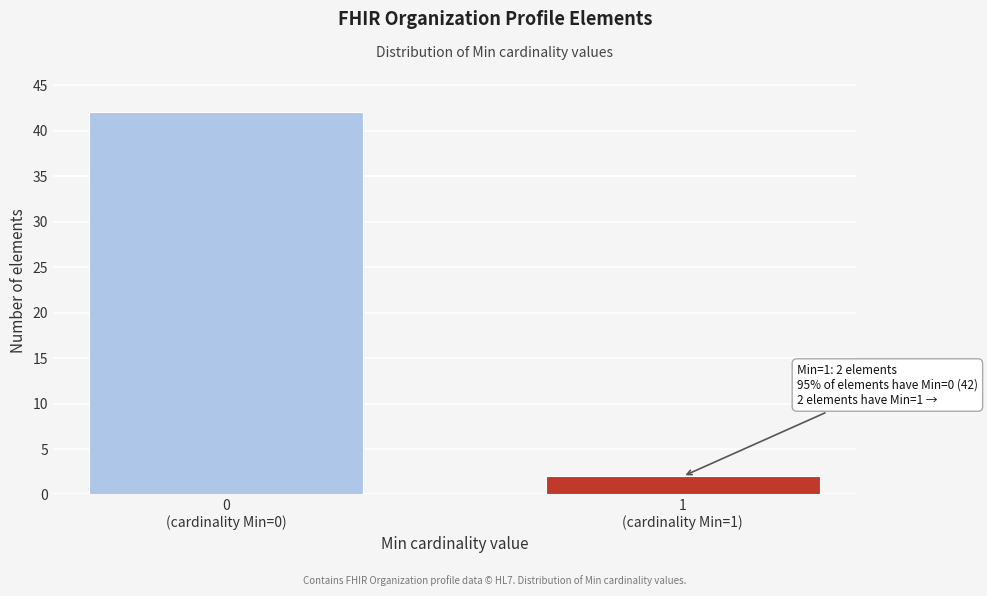

Reading left to right, what are all the values shown in this chart?

42	2